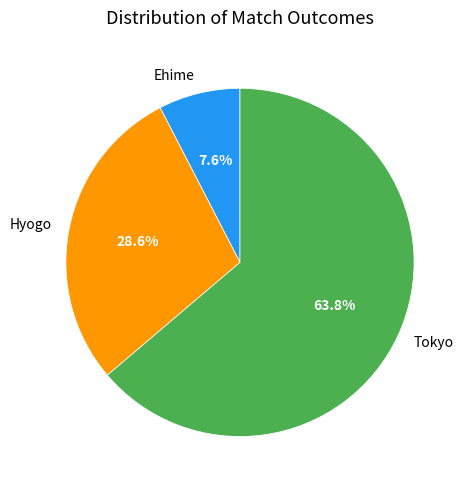

Between Tokyo and Ehime, which is larger?

Tokyo